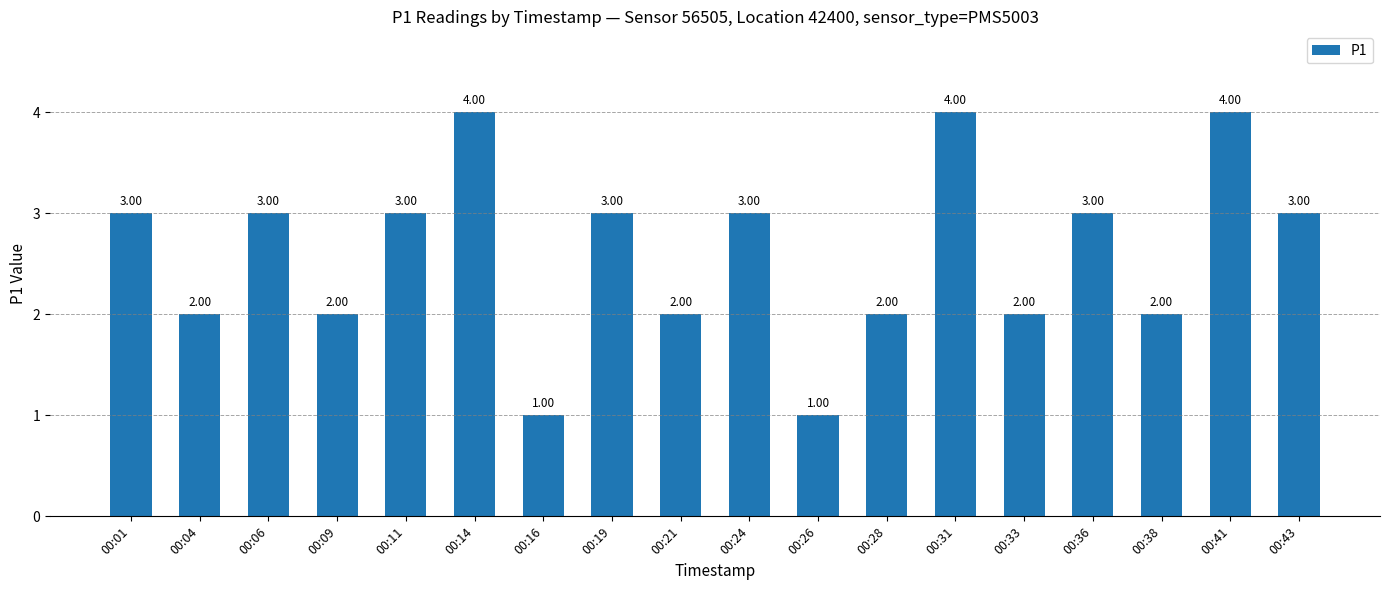

True or false: the data shows 2 at 00:38.

True